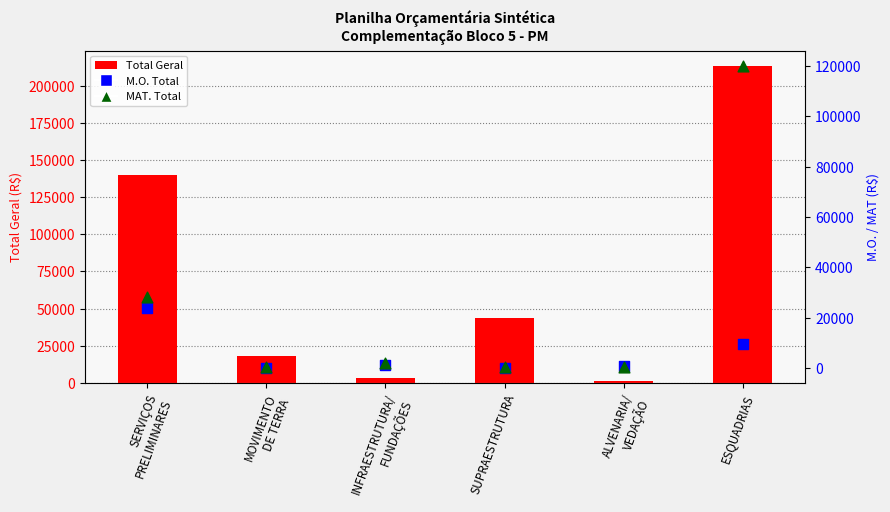

Which series contains the lowest Y value?

M.O. Total